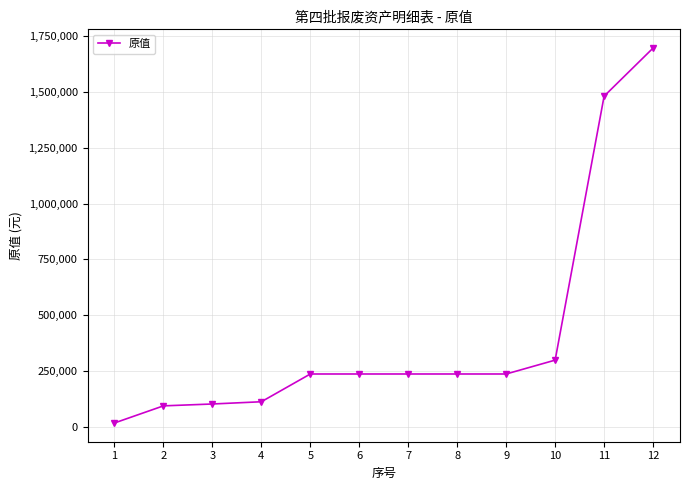

At which category does the chart reach its minimum across all series?

1